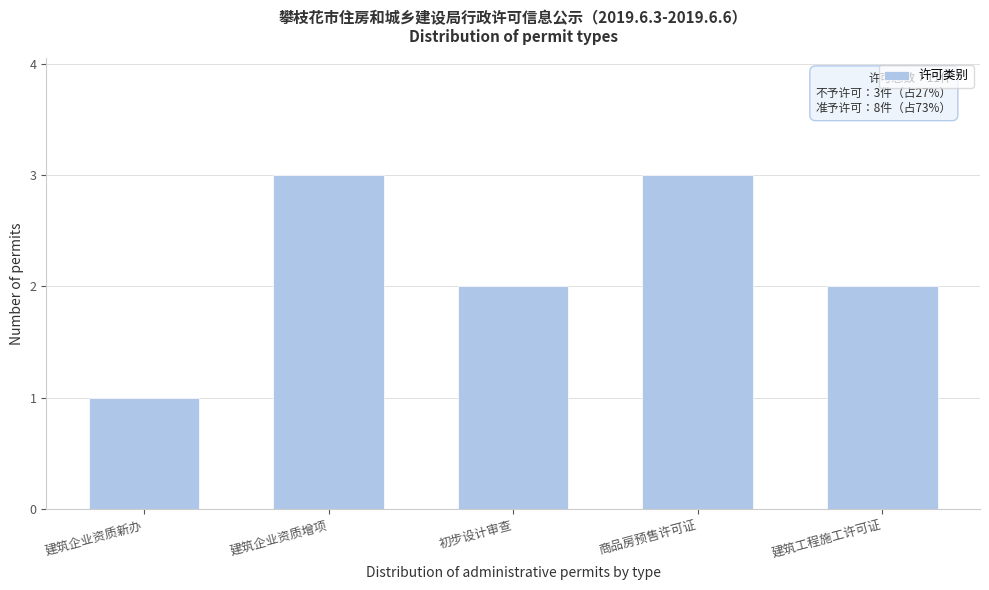

Reading left to right, what are all the values shown in this chart?

1	3	2	3	2